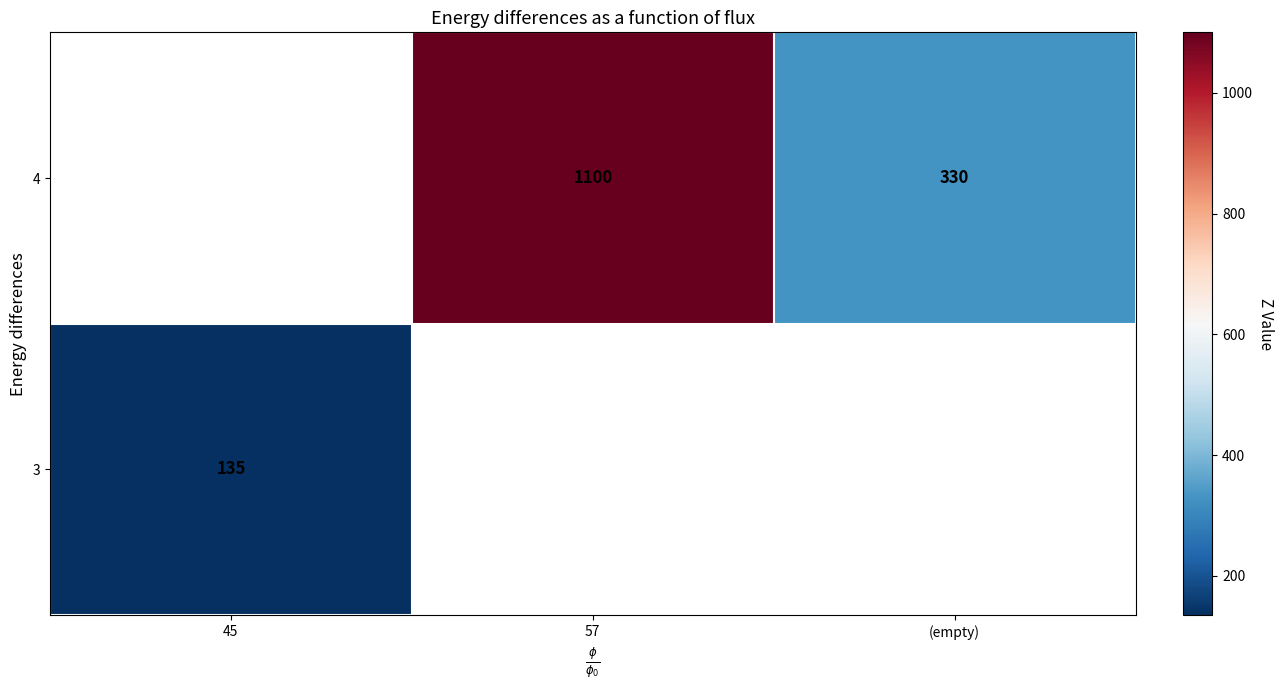

Is the value of 4 at (empty) greater than the value of 3 at 45?

Yes